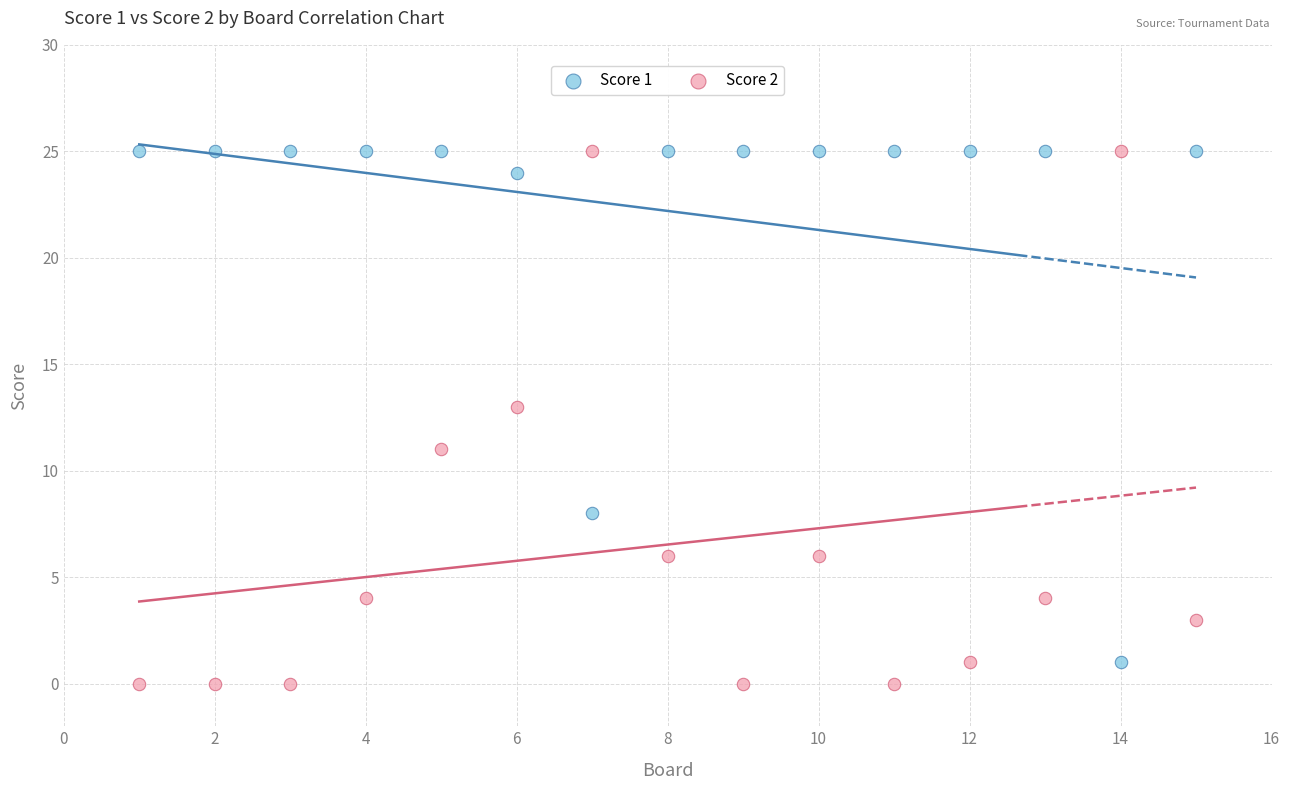

Across all data points, what is the range of X values (max minus min)?

14